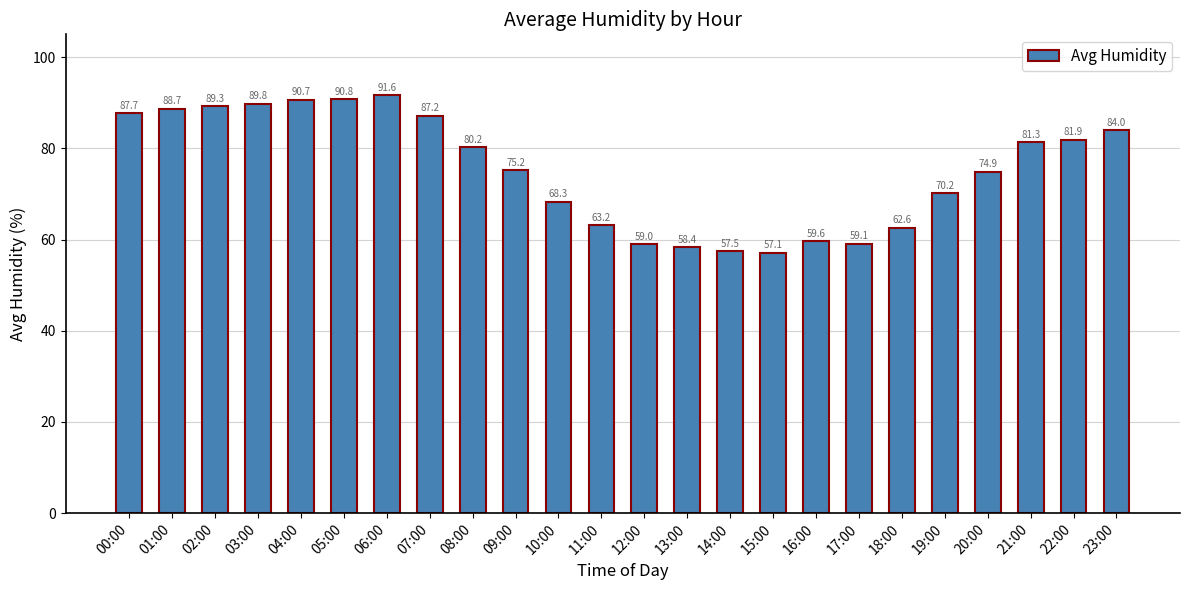

Count the number of categories in the chart.

24